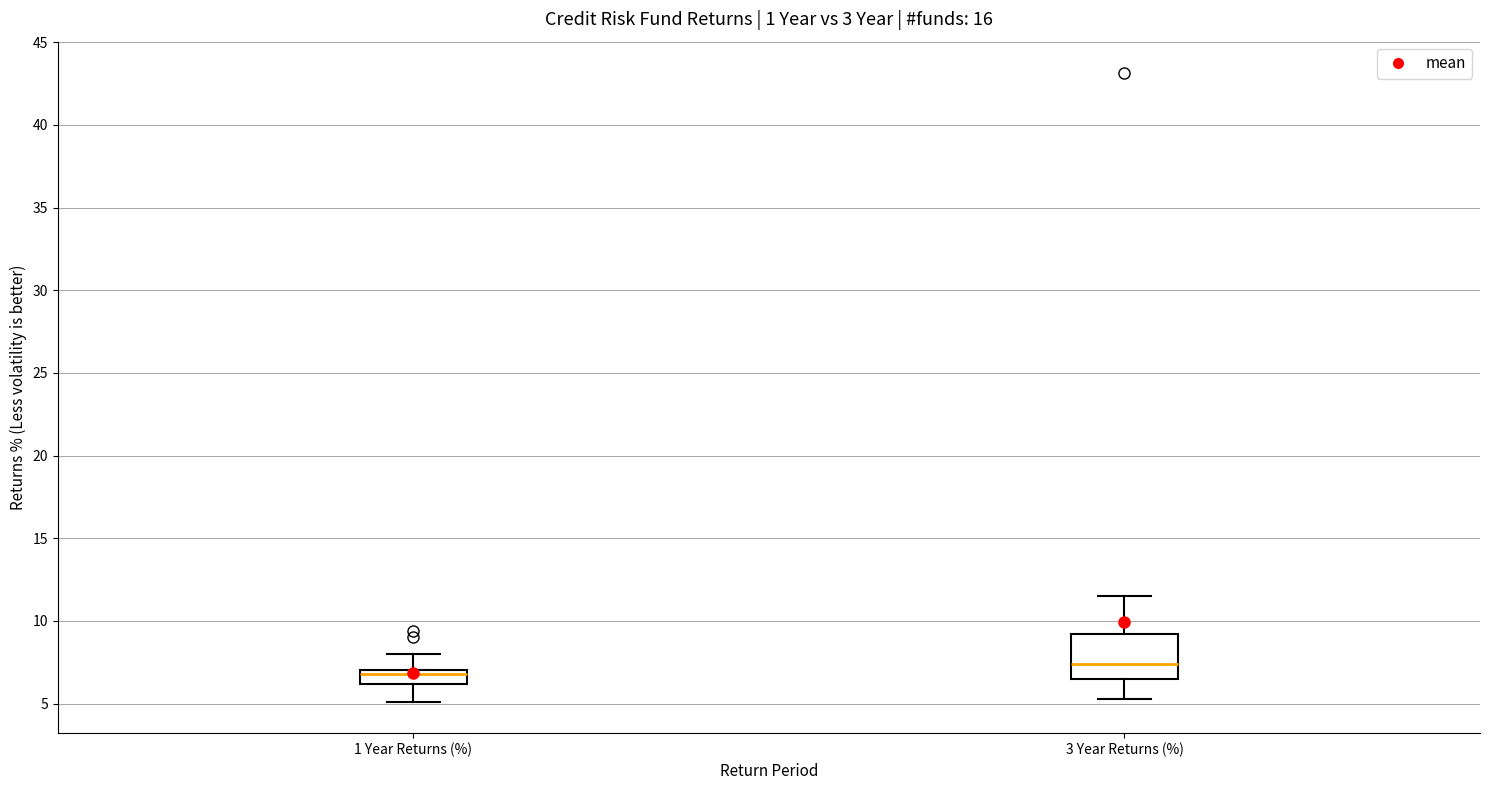

Comparing the boxes themselves (not the whiskers), which one is the tallest?

3 Year Returns (%)